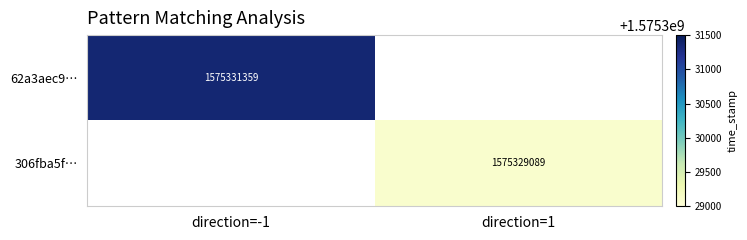

True or false: 62a3aec9… has a value of 758413420 at direction=-1.

False